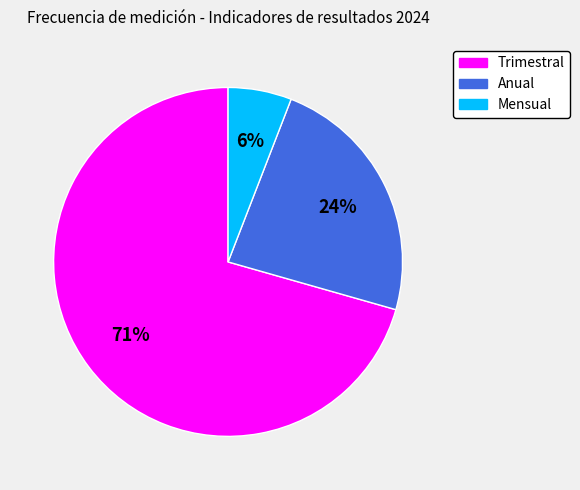

Which slice is the smallest?

Mensual